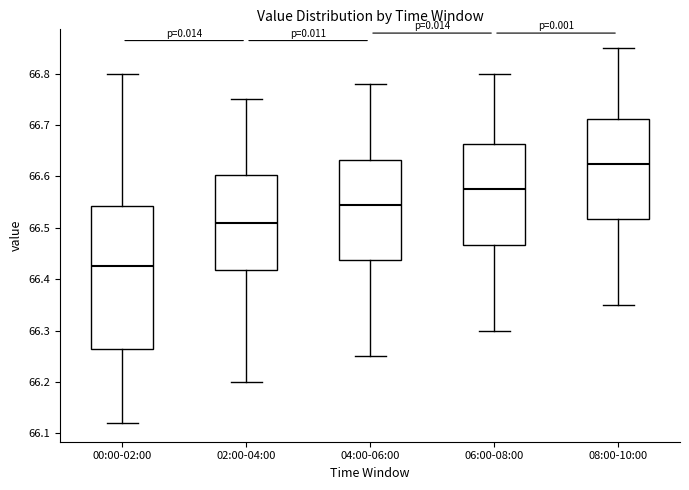

Comparing the boxes themselves (not the whiskers), which one is the tallest?

00:00-02:00